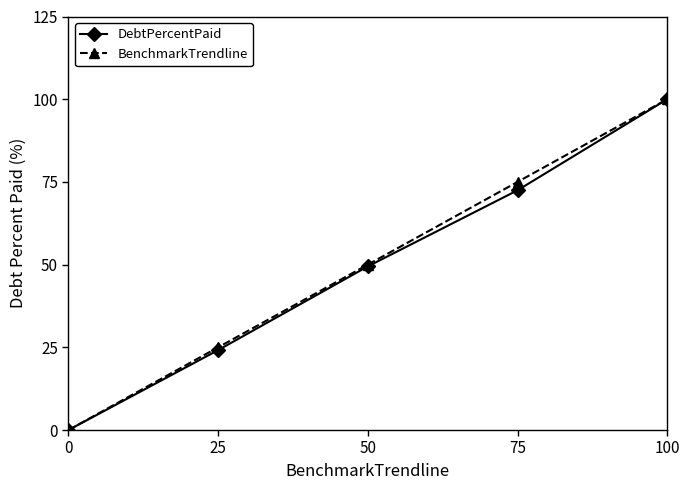

What is the difference between the highest and lowest values at 75?

2.5